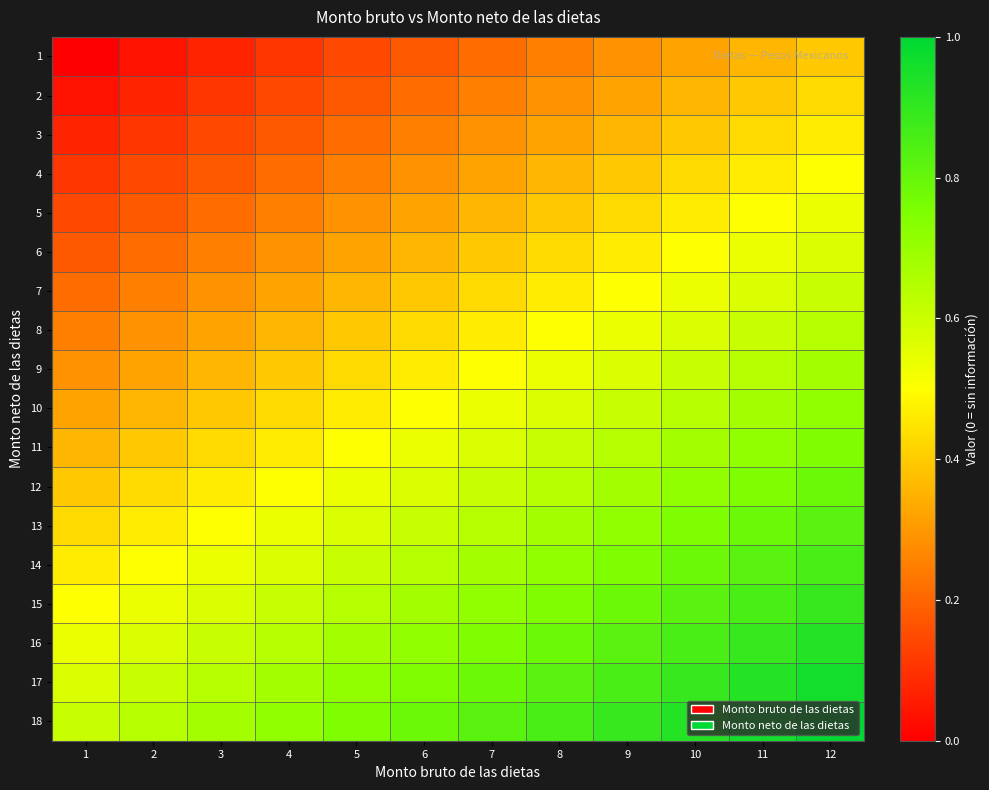

Reading right to left, transcribe all the data shown in this chart.

1: 12=0.4	11=0.4	10=0.3	9=0.3	8=0.2	7=0.2	6=0.2	5=0.1	4=0.1	3=0.1	2=0.0	1=0.0
2: 12=0.4	11=0.4	10=0.4	9=0.3	8=0.3	7=0.2	6=0.2	5=0.2	4=0.1	3=0.1	2=0.1	1=0.0
3: 12=0.5	11=0.4	10=0.4	9=0.4	8=0.3	7=0.3	6=0.2	5=0.2	4=0.2	3=0.1	2=0.1	1=0.1
4: 12=0.5	11=0.5	10=0.4	9=0.4	8=0.4	7=0.3	6=0.3	5=0.2	4=0.2	3=0.2	2=0.1	1=0.1
5: 12=0.5	11=0.5	10=0.5	9=0.4	8=0.4	7=0.4	6=0.3	5=0.3	4=0.2	3=0.2	2=0.2	1=0.1
6: 12=0.6	11=0.5	10=0.5	9=0.5	8=0.4	7=0.4	6=0.4	5=0.3	4=0.3	3=0.2	2=0.2	1=0.2
7: 12=0.6	11=0.6	10=0.5	9=0.5	8=0.5	7=0.4	6=0.4	5=0.4	4=0.3	3=0.3	2=0.2	1=0.2
8: 12=0.6	11=0.6	10=0.6	9=0.5	8=0.5	7=0.5	6=0.4	5=0.4	4=0.4	3=0.3	2=0.3	1=0.2
9: 12=0.7	11=0.6	10=0.6	9=0.6	8=0.5	7=0.5	6=0.5	5=0.4	4=0.4	3=0.4	2=0.3	1=0.3
10: 12=0.7	11=0.7	10=0.6	9=0.6	8=0.6	7=0.5	6=0.5	5=0.5	4=0.4	3=0.4	2=0.4	1=0.3
11: 12=0.8	11=0.7	10=0.7	9=0.6	8=0.6	7=0.6	6=0.5	5=0.5	4=0.5	3=0.4	2=0.4	1=0.4
12: 12=0.8	11=0.8	10=0.7	9=0.7	8=0.6	7=0.6	6=0.6	5=0.5	4=0.5	3=0.5	2=0.4	1=0.4
13: 12=0.8	11=0.8	10=0.8	9=0.7	8=0.7	7=0.6	6=0.6	5=0.6	4=0.5	3=0.5	2=0.5	1=0.4
14: 12=0.9	11=0.8	10=0.8	9=0.8	8=0.7	7=0.7	6=0.6	5=0.6	4=0.6	3=0.5	2=0.5	1=0.5
15: 12=0.9	11=0.9	10=0.8	9=0.8	8=0.8	7=0.7	6=0.7	5=0.6	4=0.6	3=0.6	2=0.5	1=0.5
16: 12=0.9	11=0.9	10=0.9	9=0.8	8=0.8	7=0.8	6=0.7	5=0.7	4=0.6	3=0.6	2=0.6	1=0.5
17: 12=1.0	11=0.9	10=0.9	9=0.9	8=0.8	7=0.8	6=0.8	5=0.7	4=0.7	3=0.6	2=0.6	1=0.6
18: 12=1.0	11=1.0	10=0.9	9=0.9	8=0.9	7=0.8	6=0.8	5=0.8	4=0.7	3=0.7	2=0.6	1=0.6